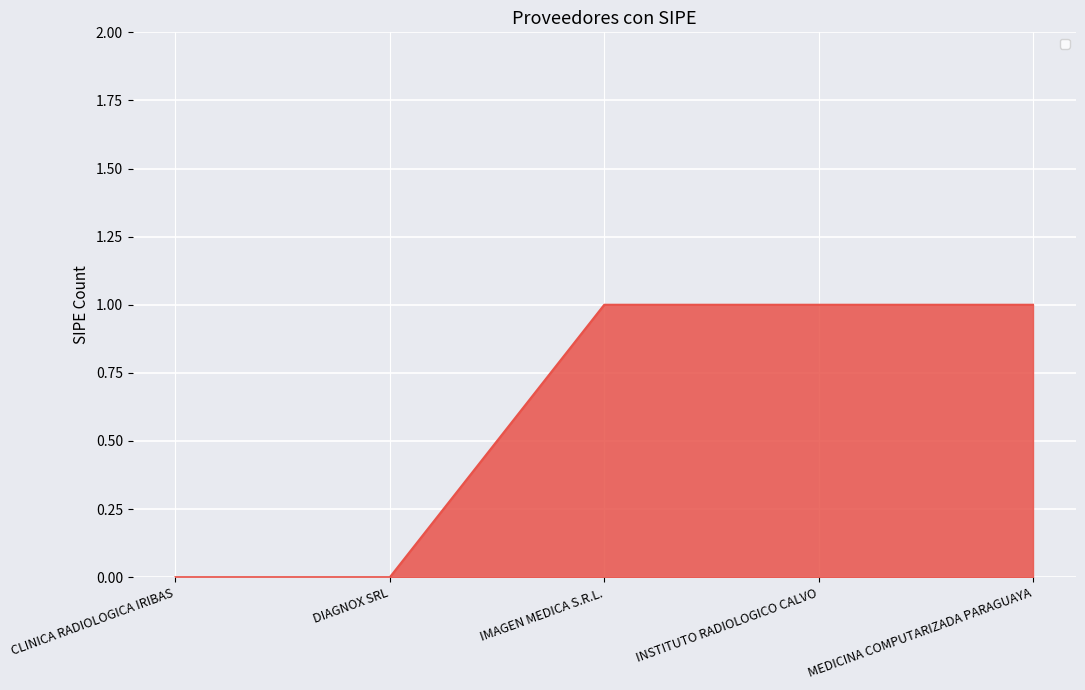

Between CLINICA RADIOLOGICA IRIBAS and INSTITUTO RADIOLOGICO CALVO, which is larger?

INSTITUTO RADIOLOGICO CALVO